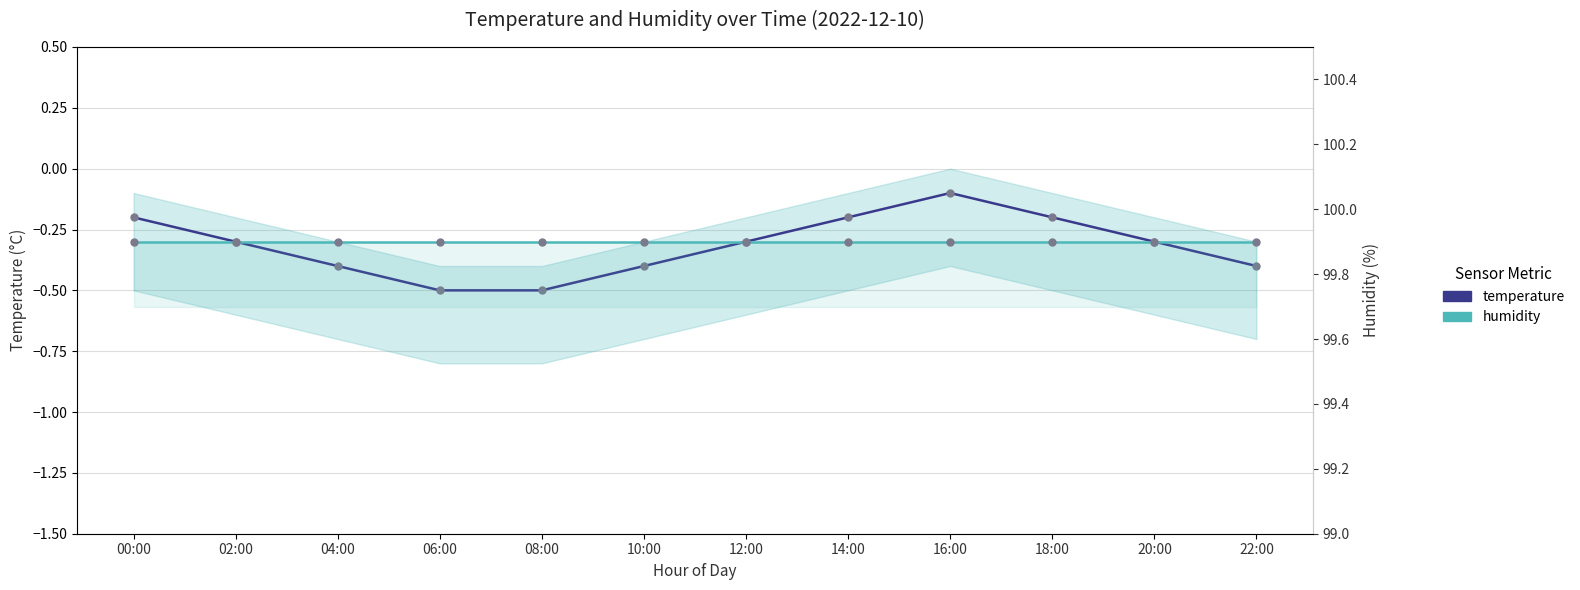

What position from the right is 18:00?

3